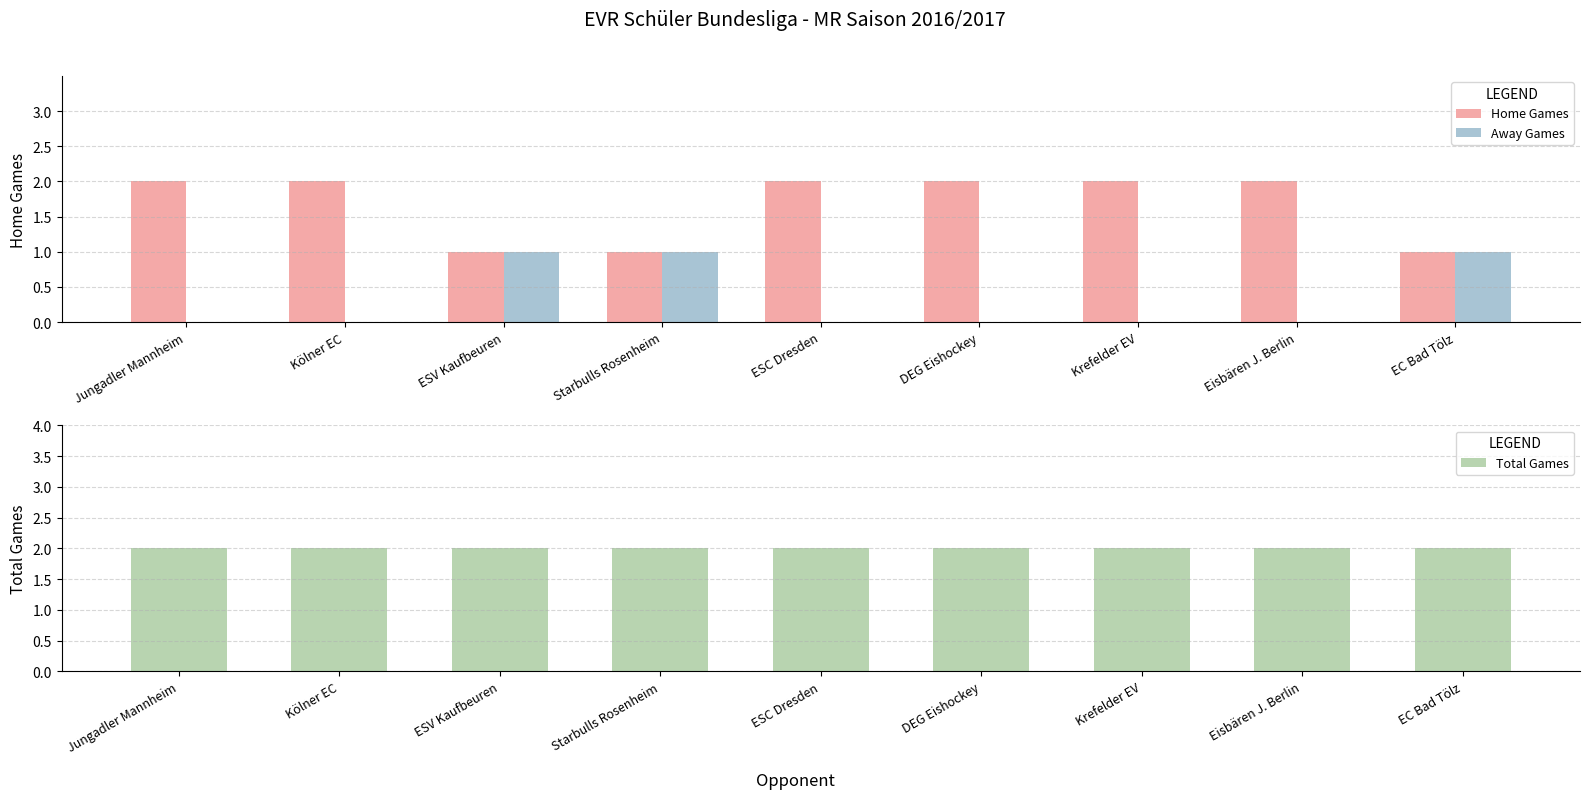

At EC Bad Tölz, list the series in order from smallest to largest.

Home Games, Away Games, Total Games